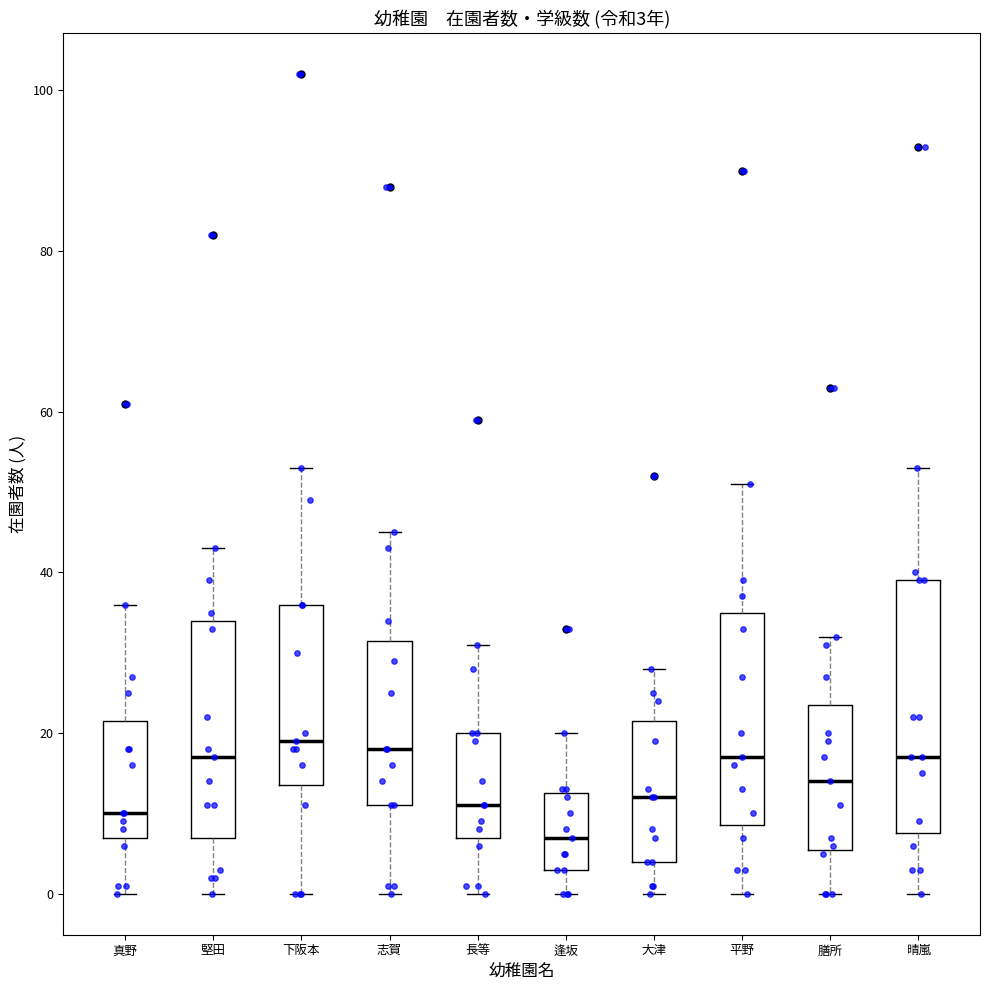

Comparing the boxes themselves (not the whiskers), which one is the tallest?

晴嵐